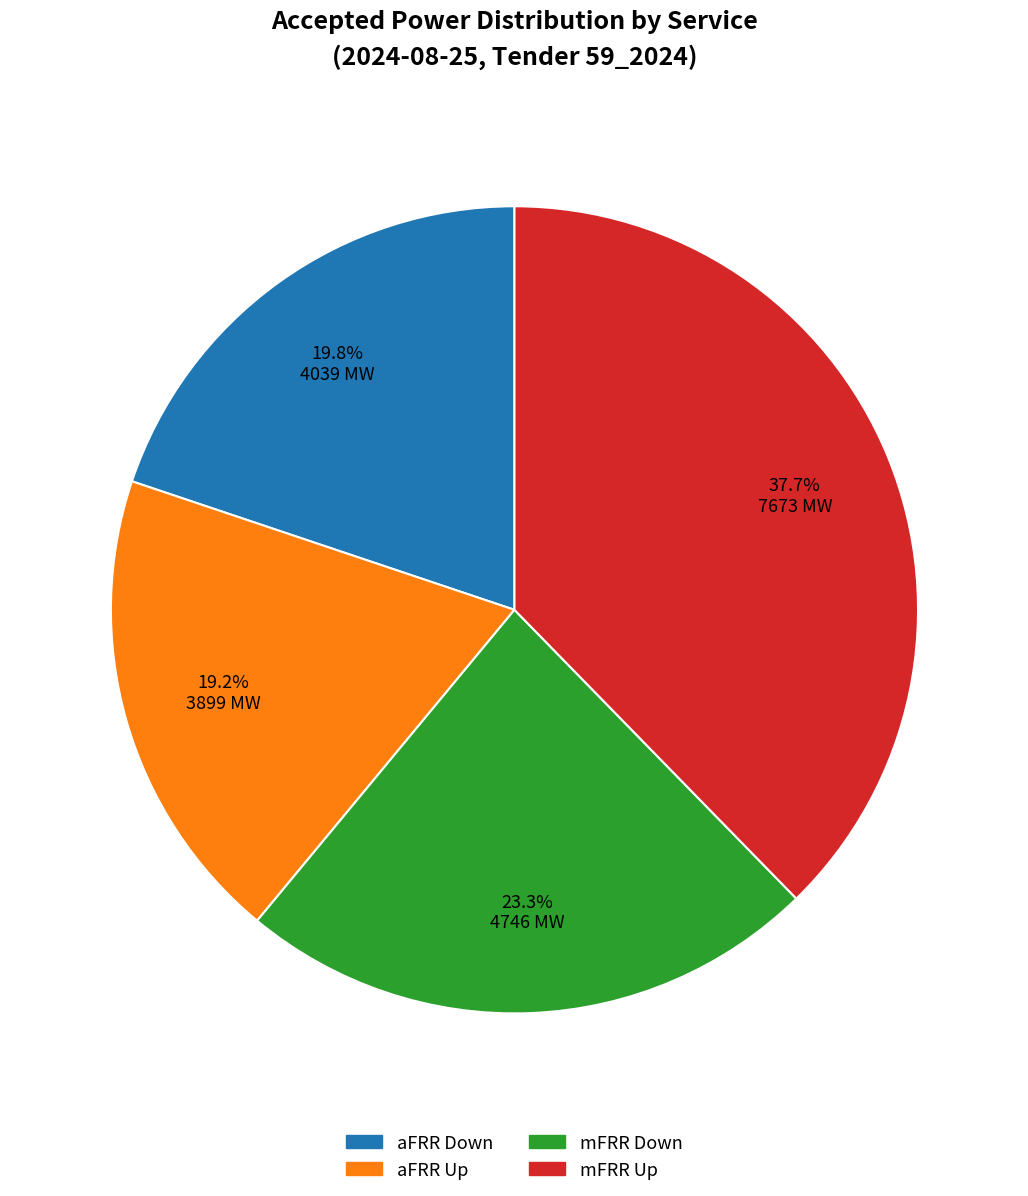

The mFRR Up slice represents 31% of the pie. True or false?

False